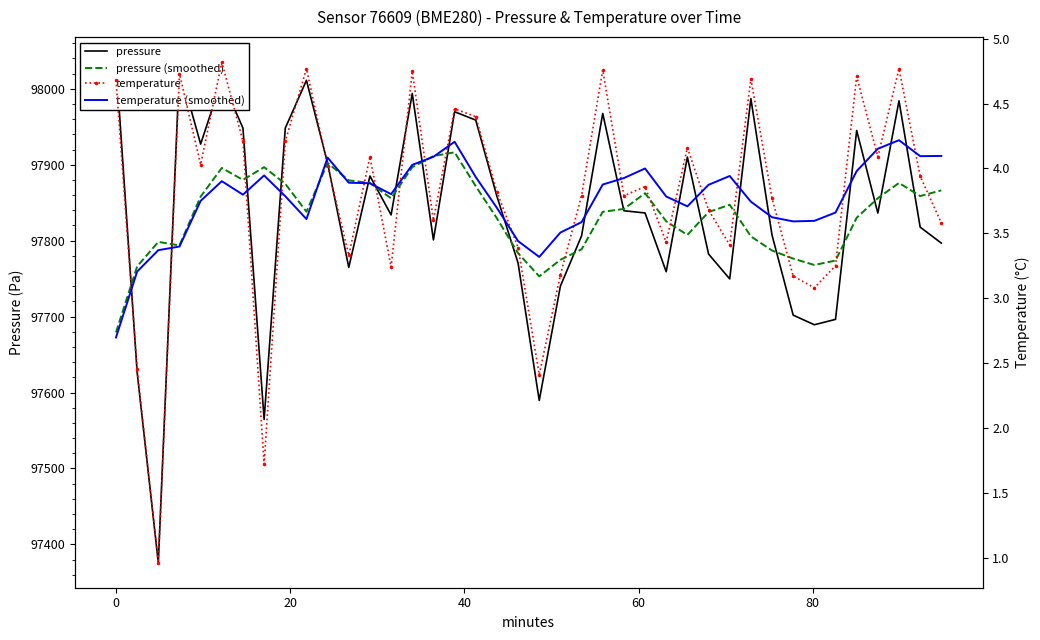

Which series has the largest total across all categories?

pressure